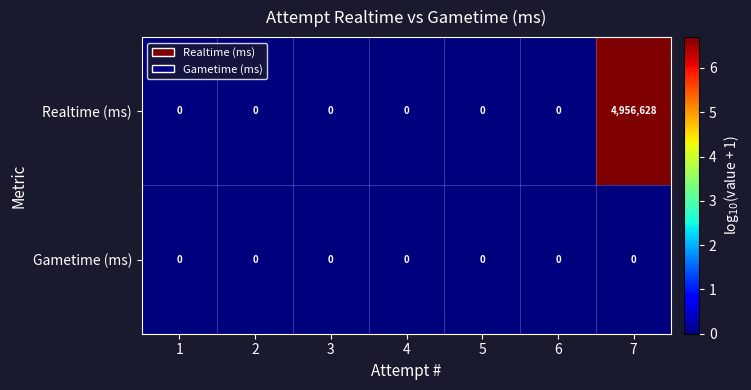

Which series has the largest range (max minus min)?

Realtime (ms)